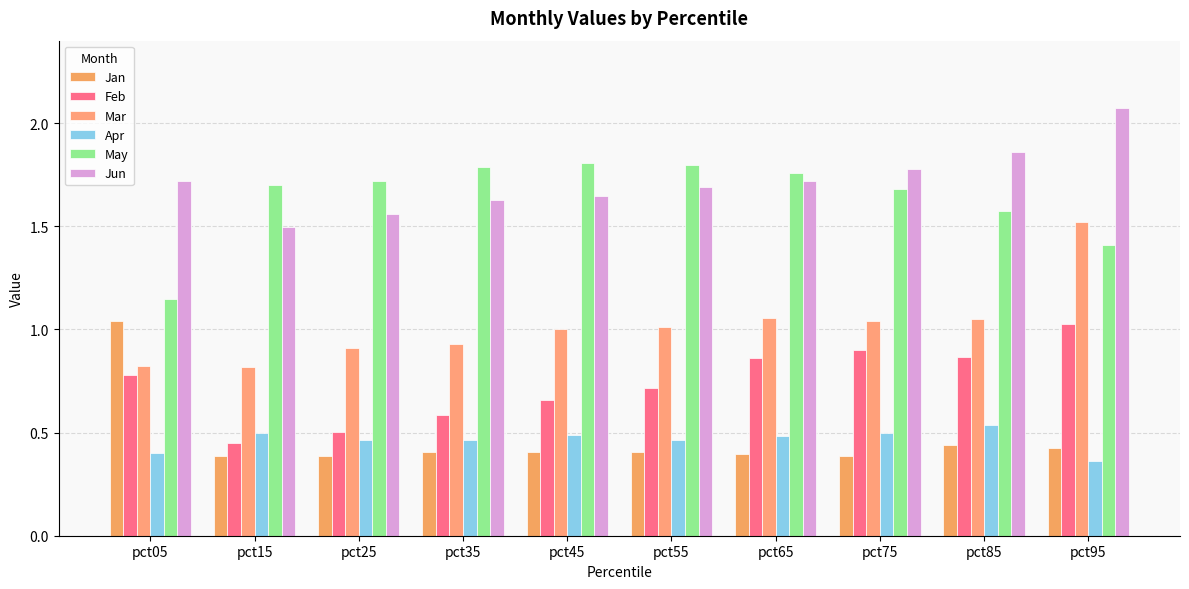

How many groups of bars are there?

10